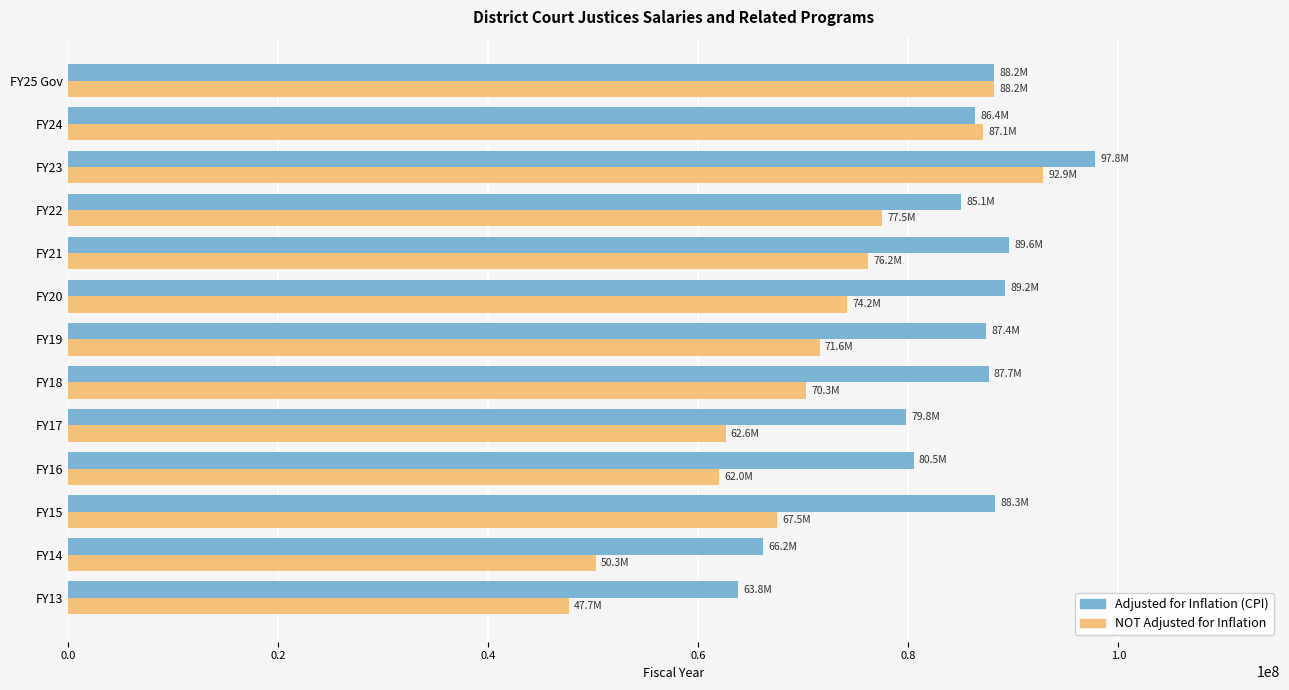

At FY19, list the series in order from largest to smallest.

Adjusted for Inflation (CPI), NOT Adjusted for Inflation